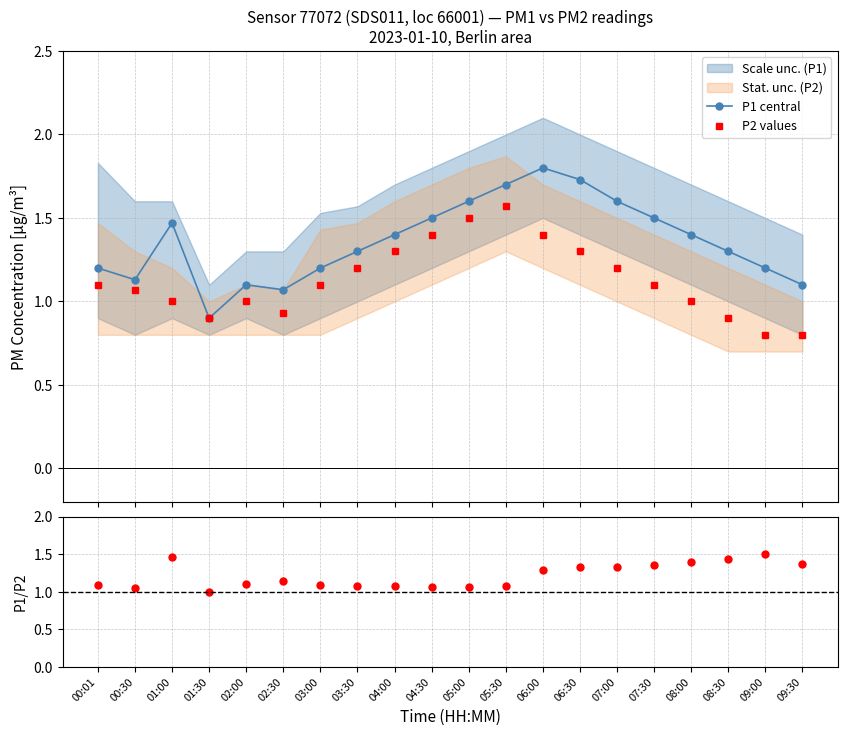

At 08:30, list the series in order from smallest to largest.

P2 values, P1 central, P1/P2 ratio